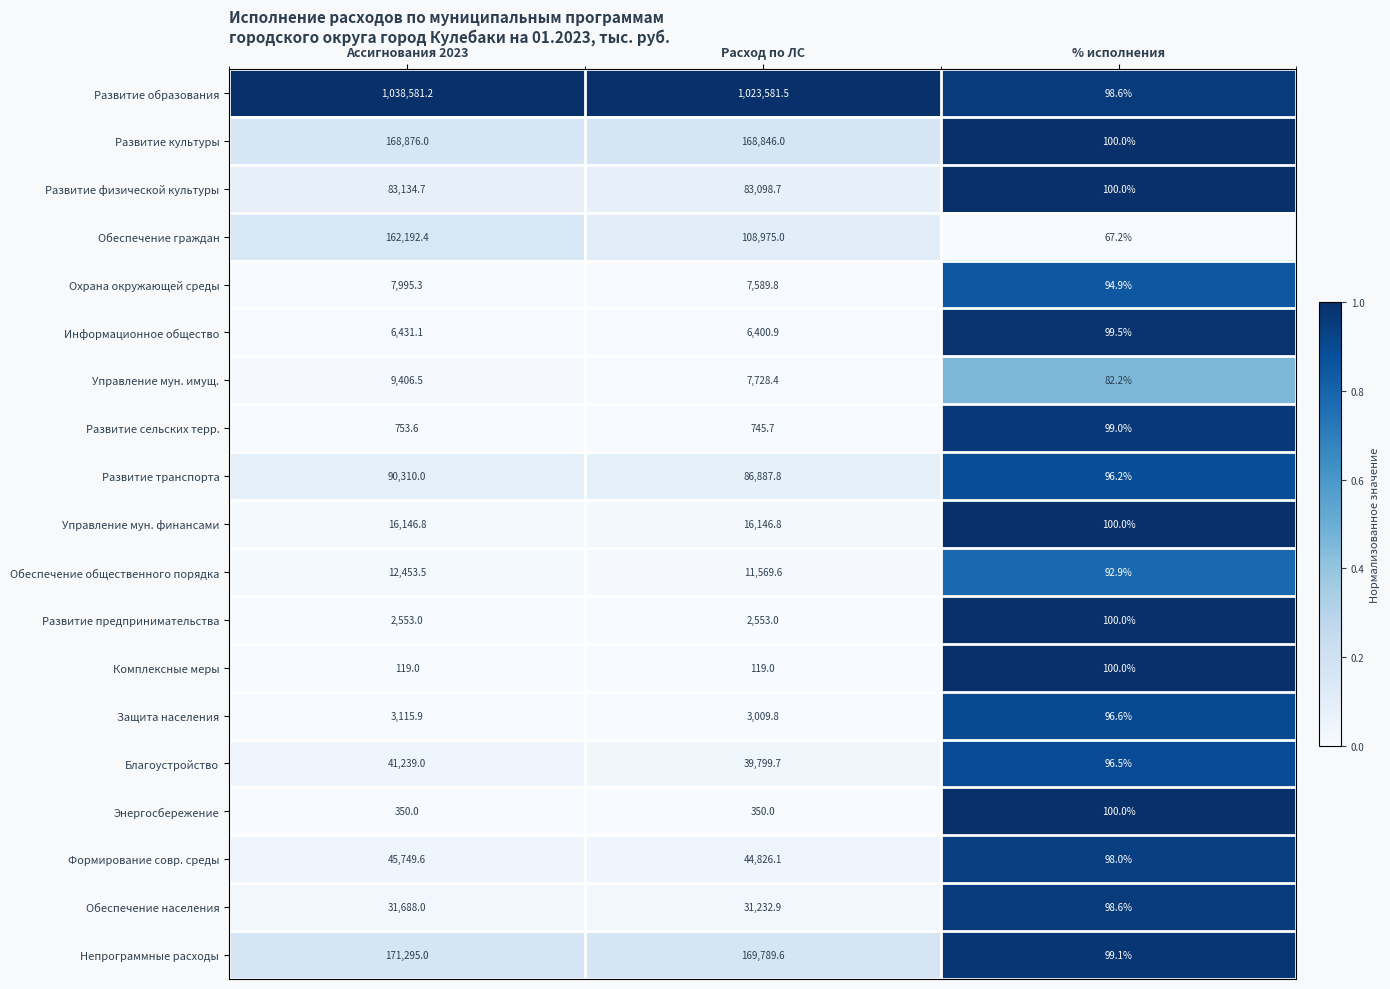

How many data points does each series have?

3